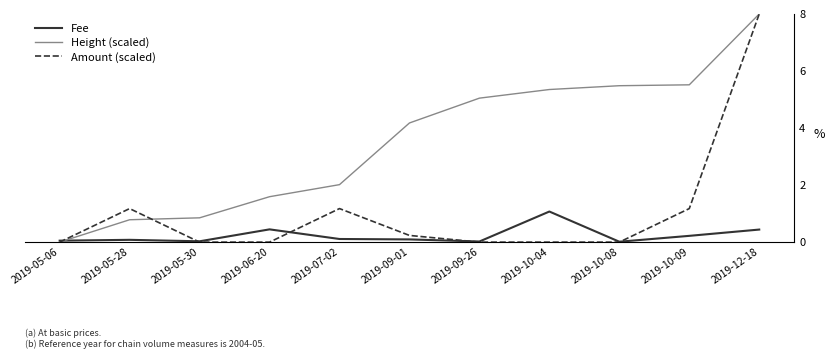

Where does the Height (scaled) series first go above 4?

2019-09-01